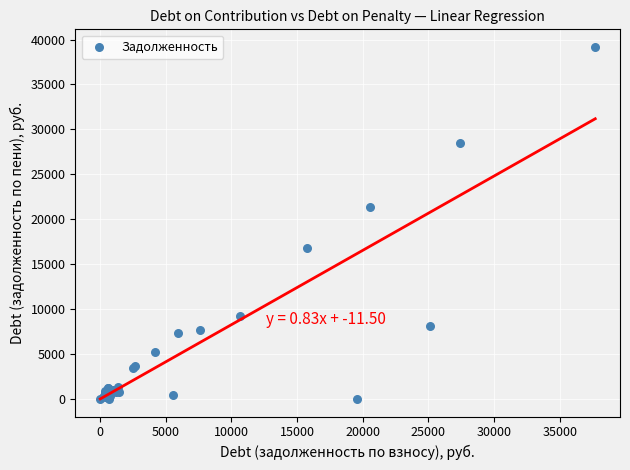

What Y value in the scatter plot is closest to 19591?

21378.3